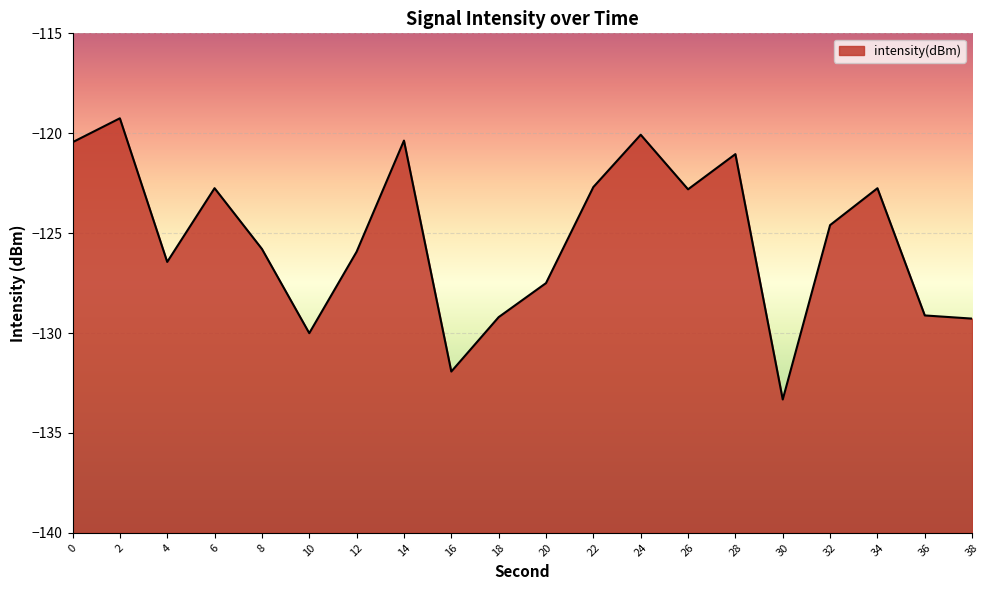

How many interior local peaks (higher than both neighbors) does the data have?

6